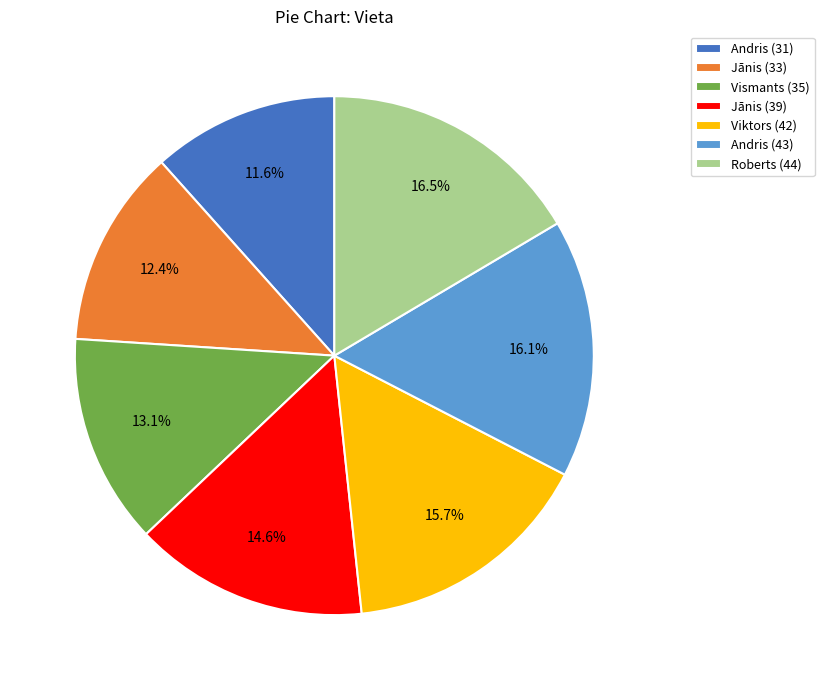

Is there any slice that represents more than half of the pie?

No